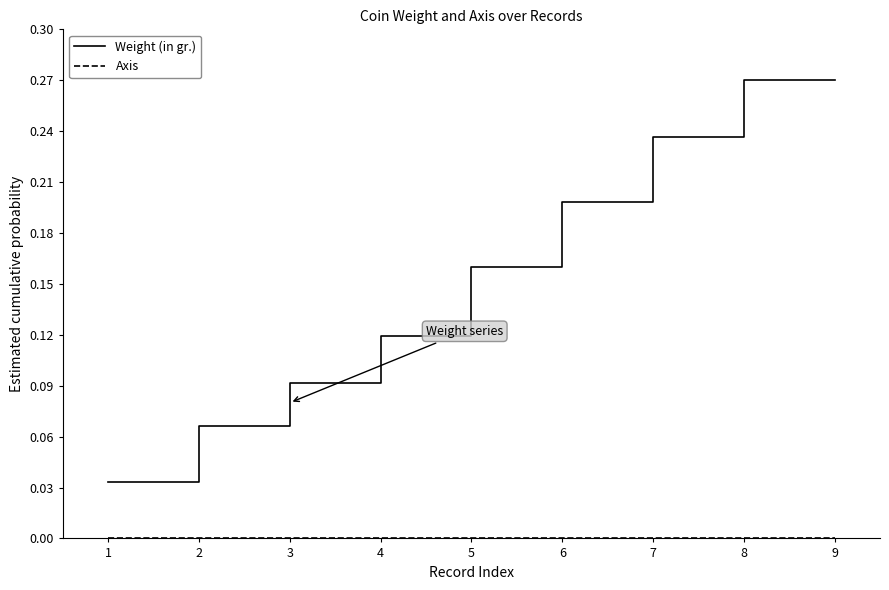

True or false: Weight (in gr.) has a value of 0.4 at 9.

False